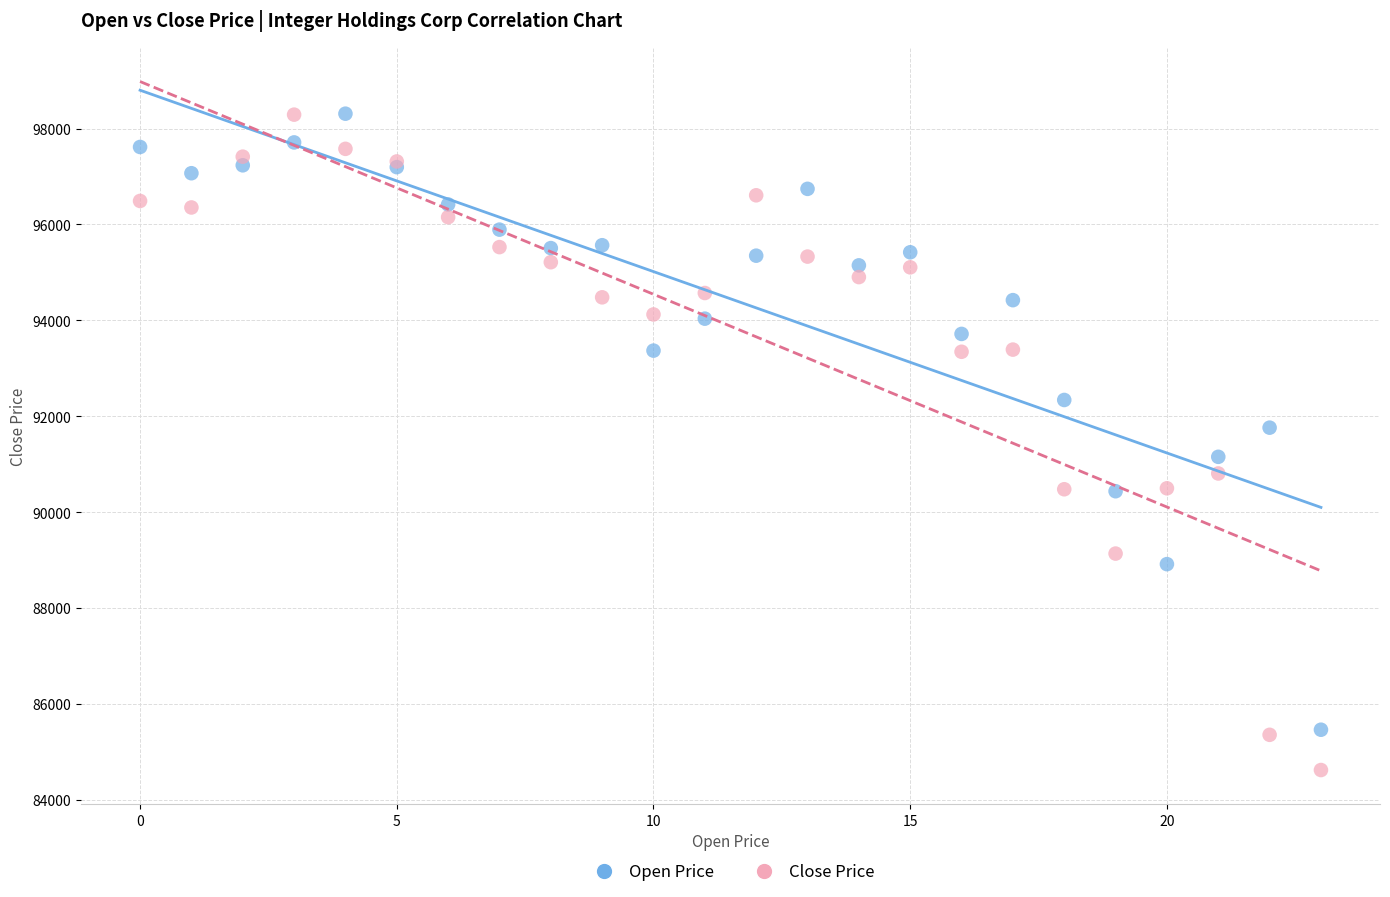

Which series has the largest Y range (max minus min)?

Close Price